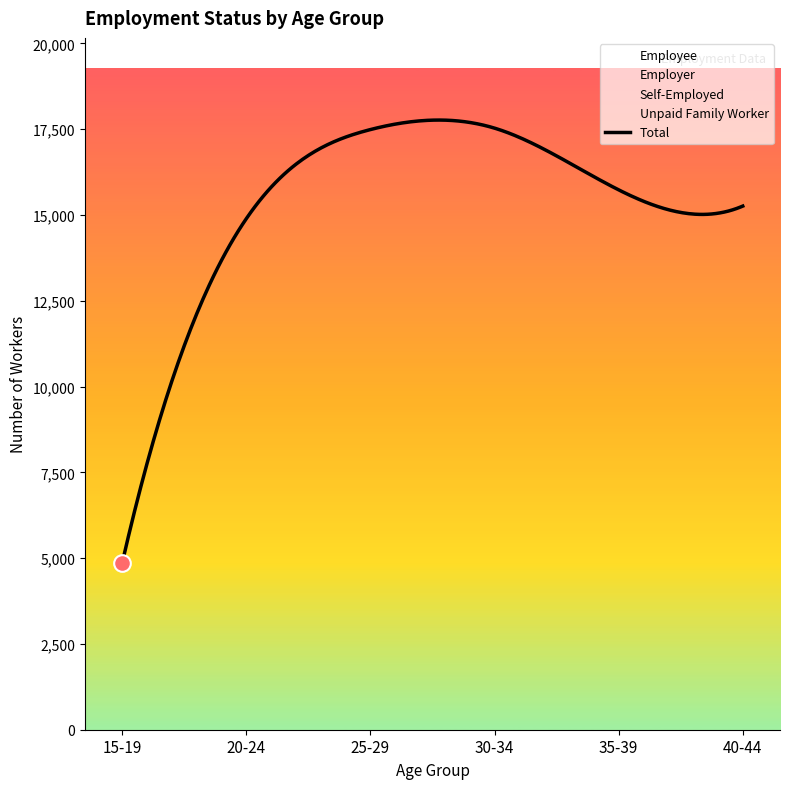

What is the approximate value of Unpaid Family Worker at 40-44, to the nearest 10?

80